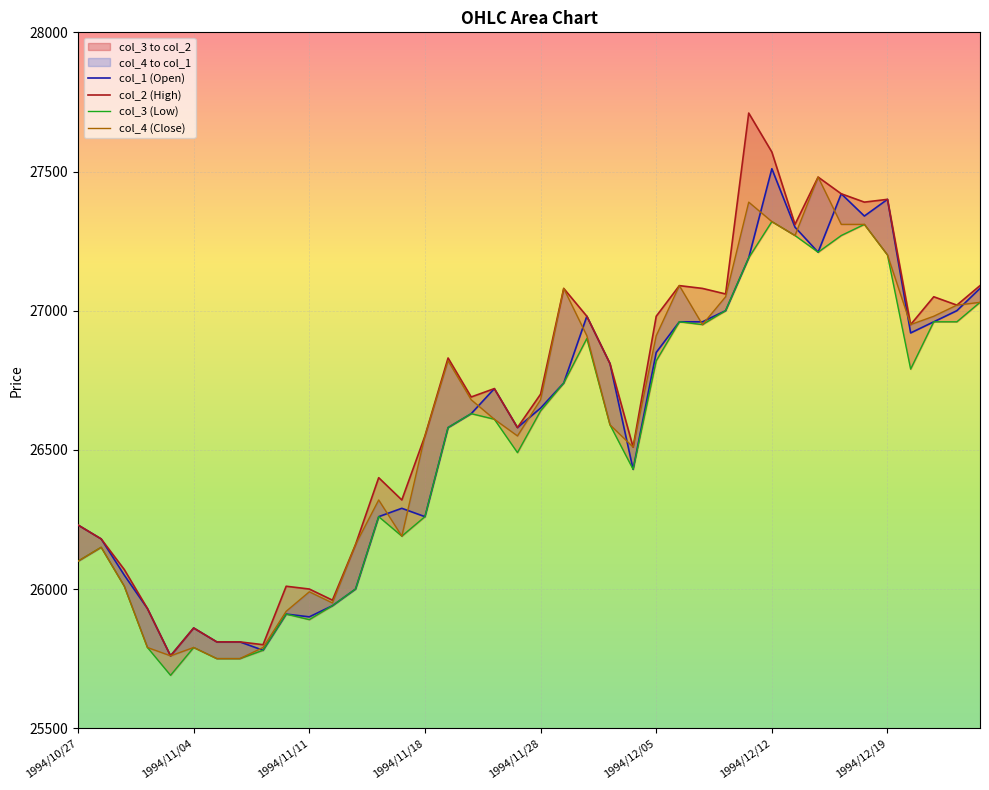

Does the chart display data point markers on the line(s)?

No